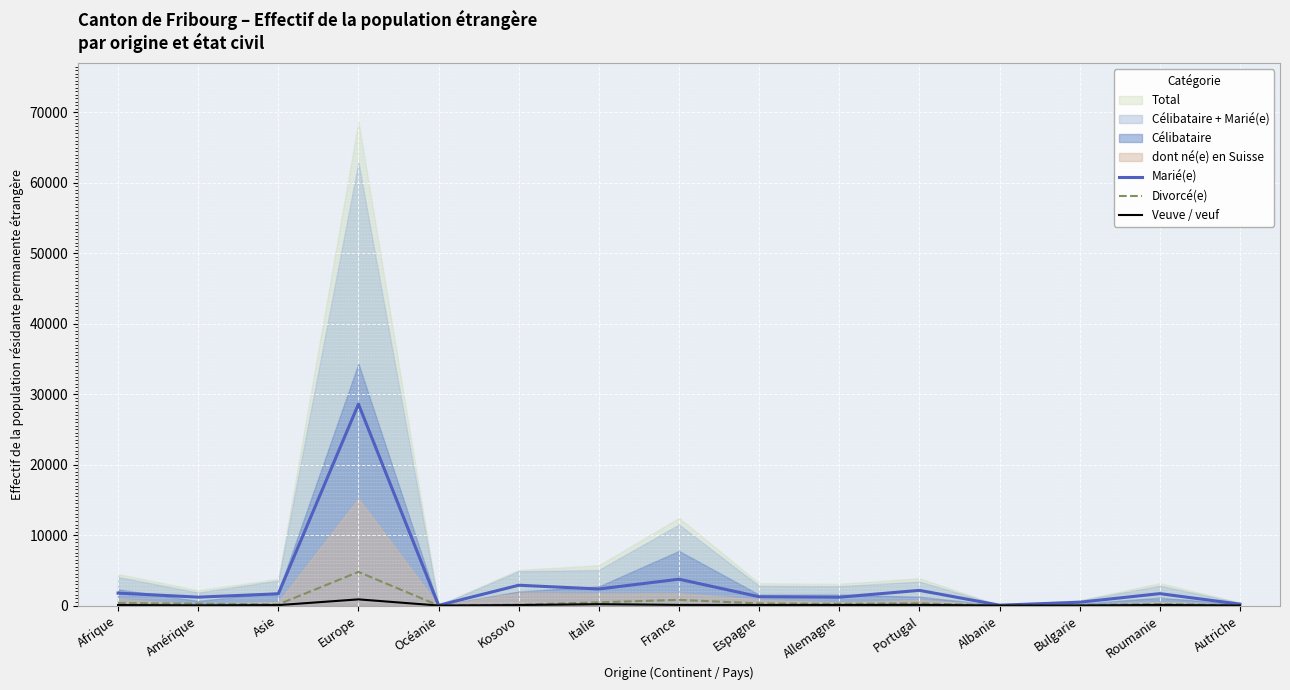

What is the label of the 8th point from the right?

France